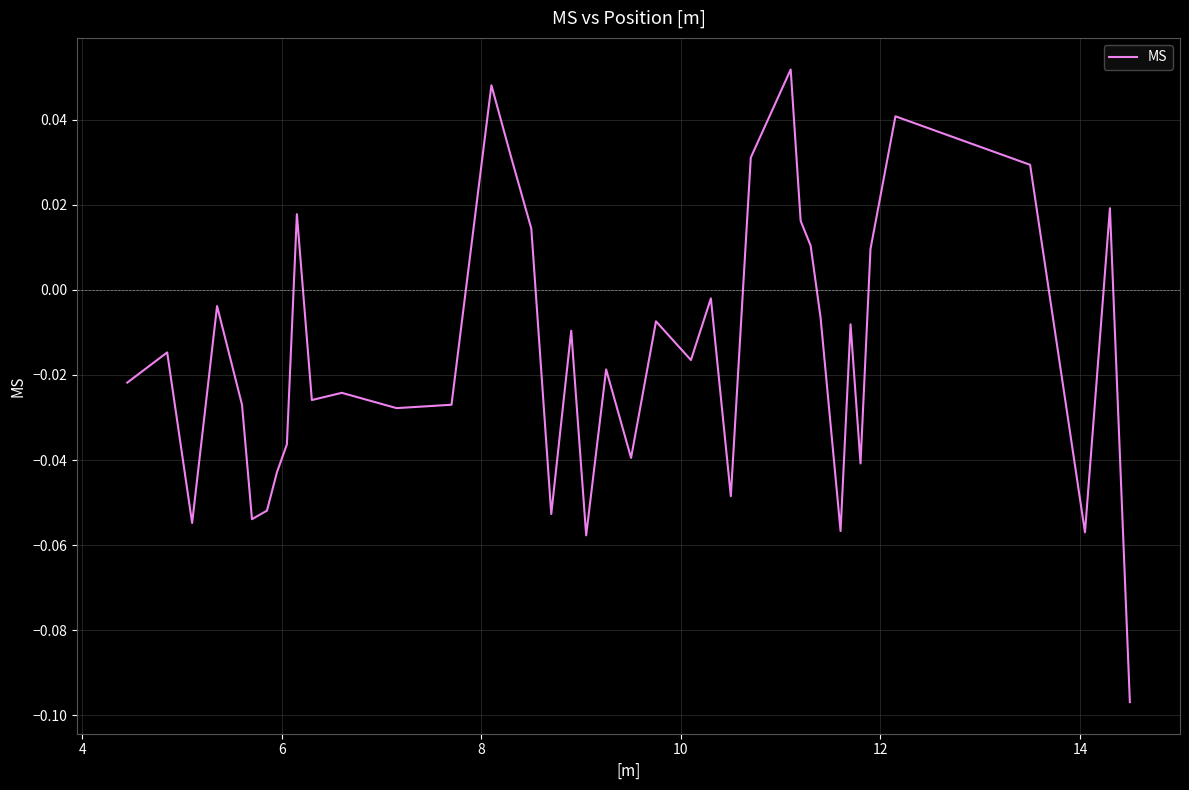

How many lines are shown in the chart?

1